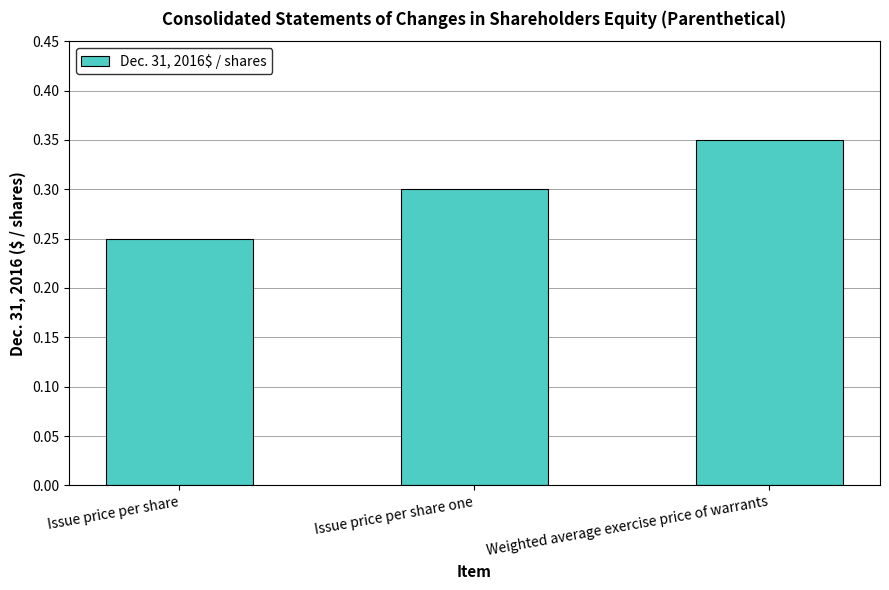

What position from the right is Issue price per share one?

2